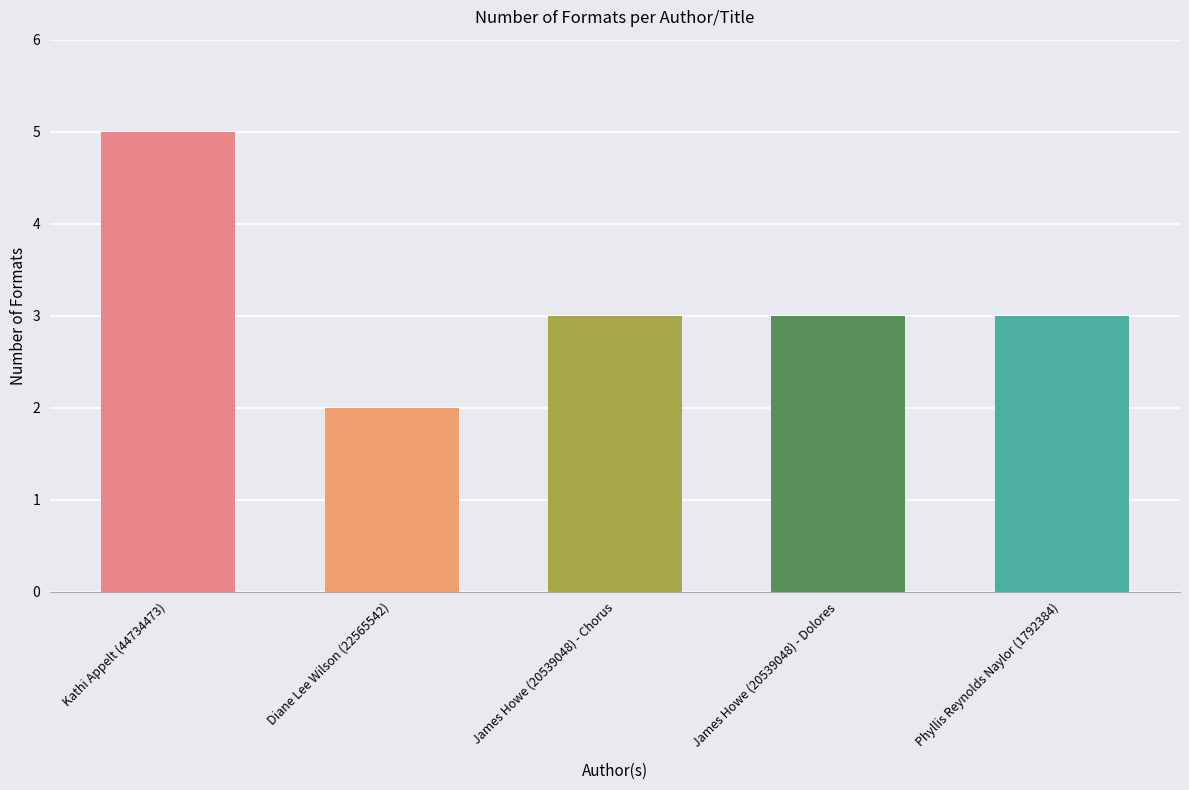

What is the sum of all values?

16